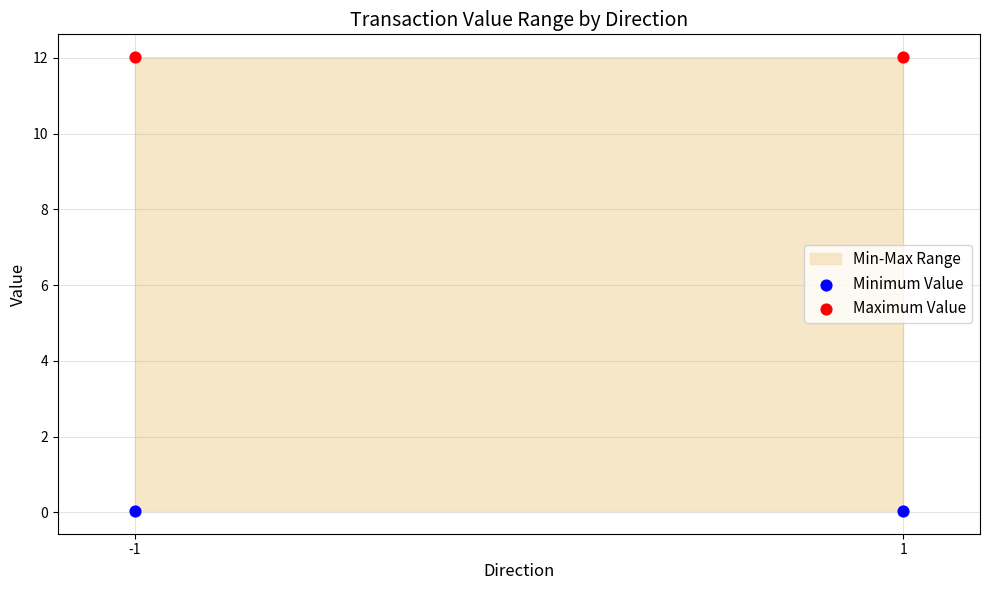

Across all data points, what is the average Y value?

6.0